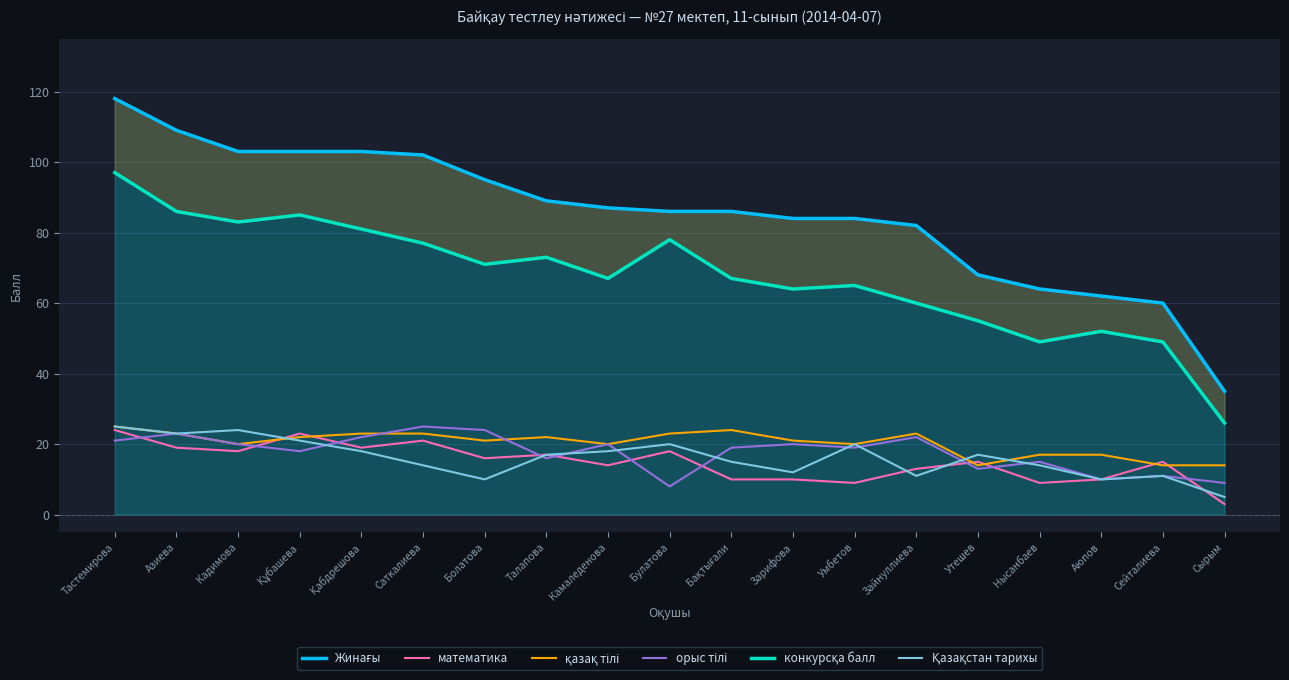

How many lines are shown in the chart?

6